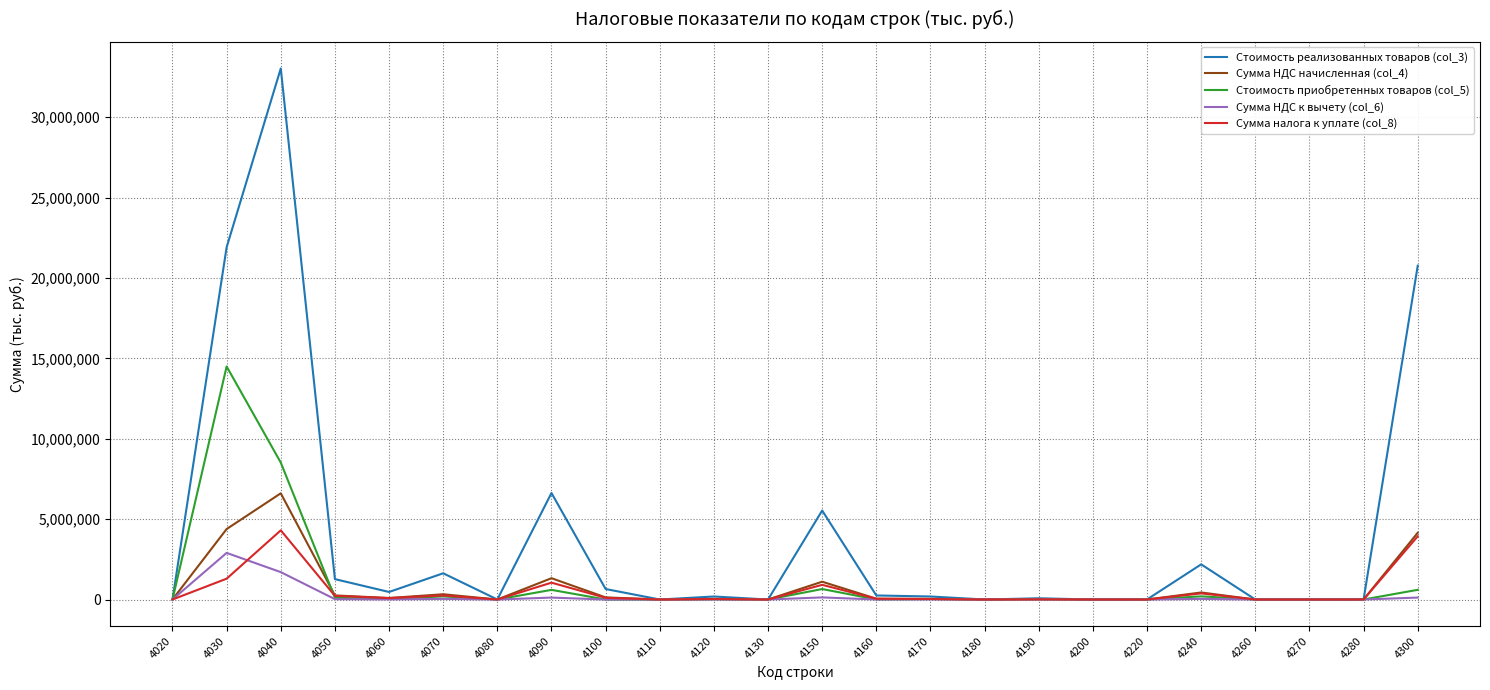

What is the maximum value shown in the chart?

33037502